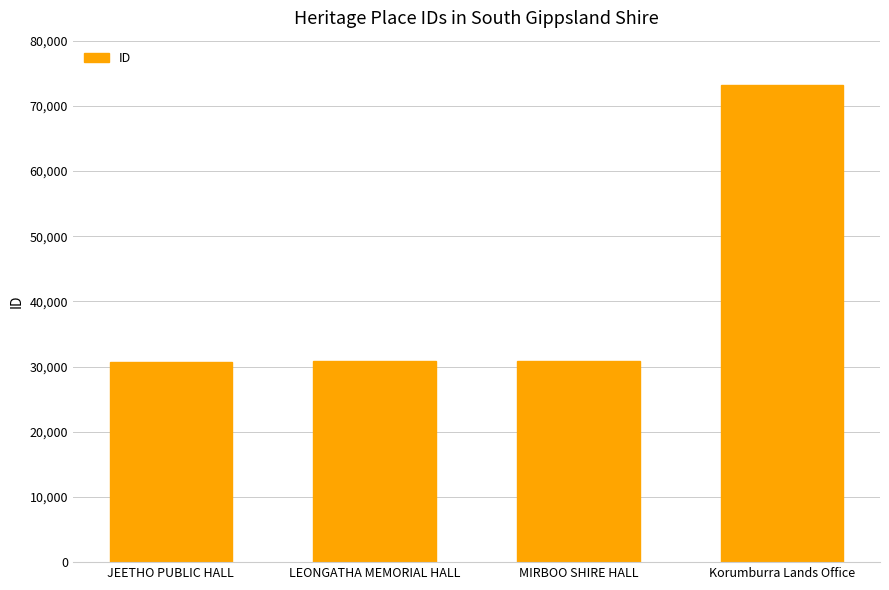

What is the value of the 1st bar from the left?

30644